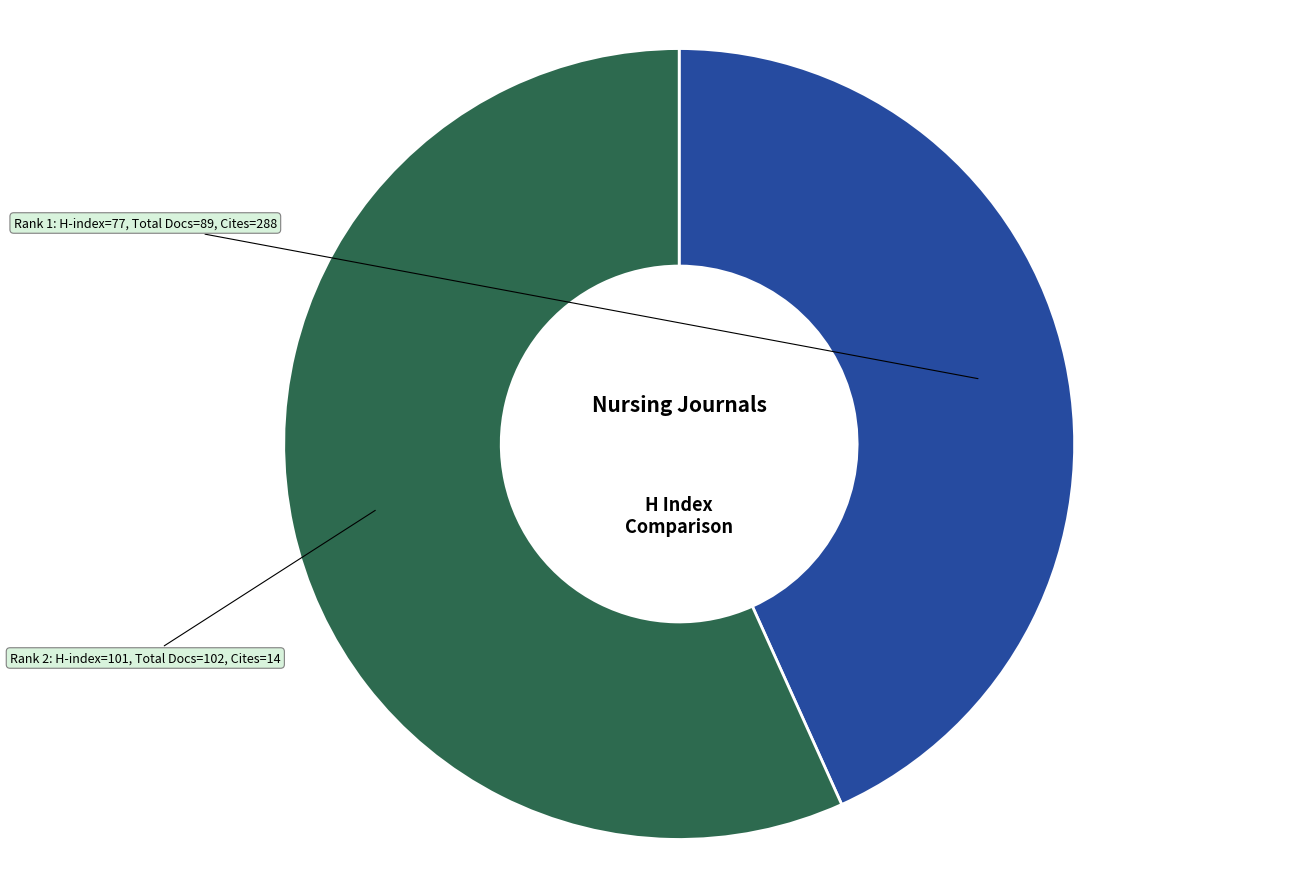

Is there a majority slice in this chart?

Yes